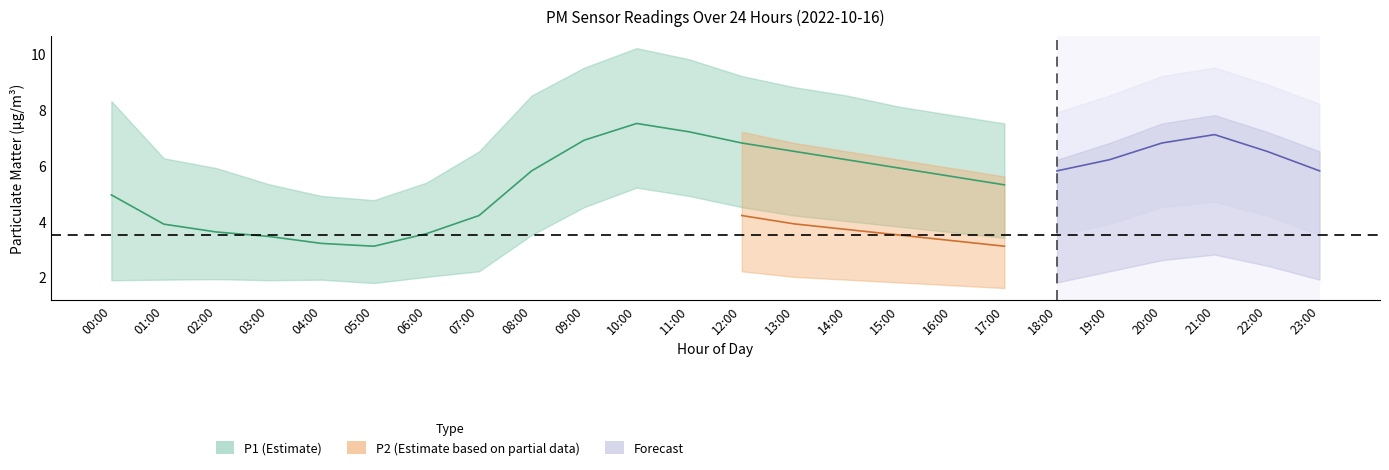

True or false: P1 has a value of 7.2 at 11:00.

True